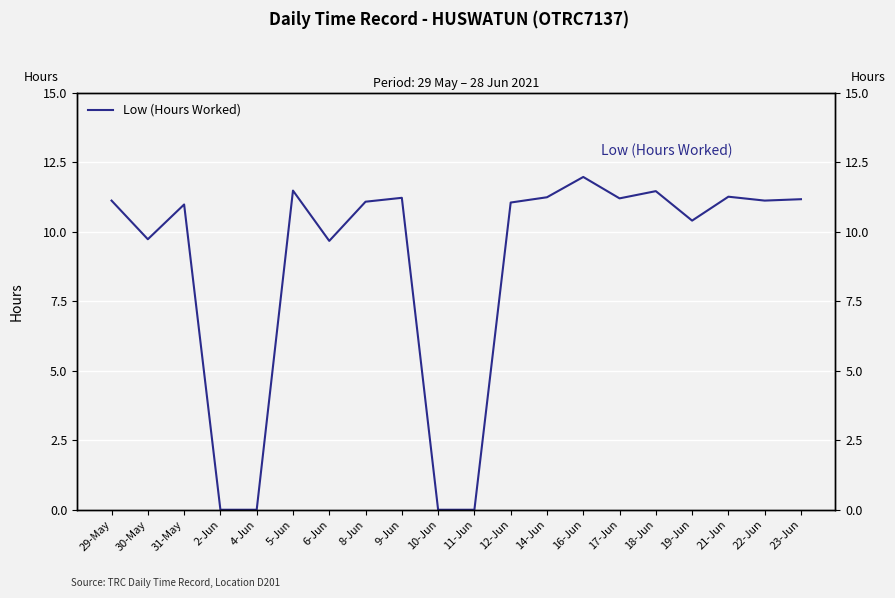

How many lines are shown in the chart?

1